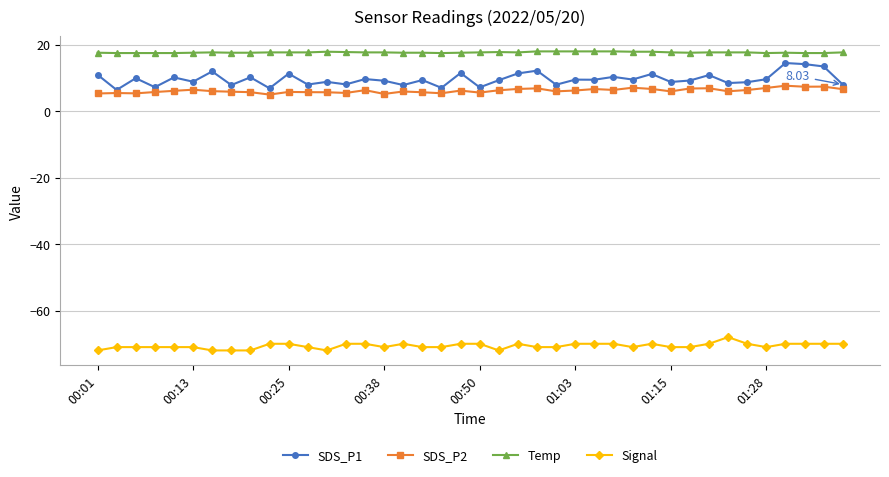

How many lines are shown in the chart?

4